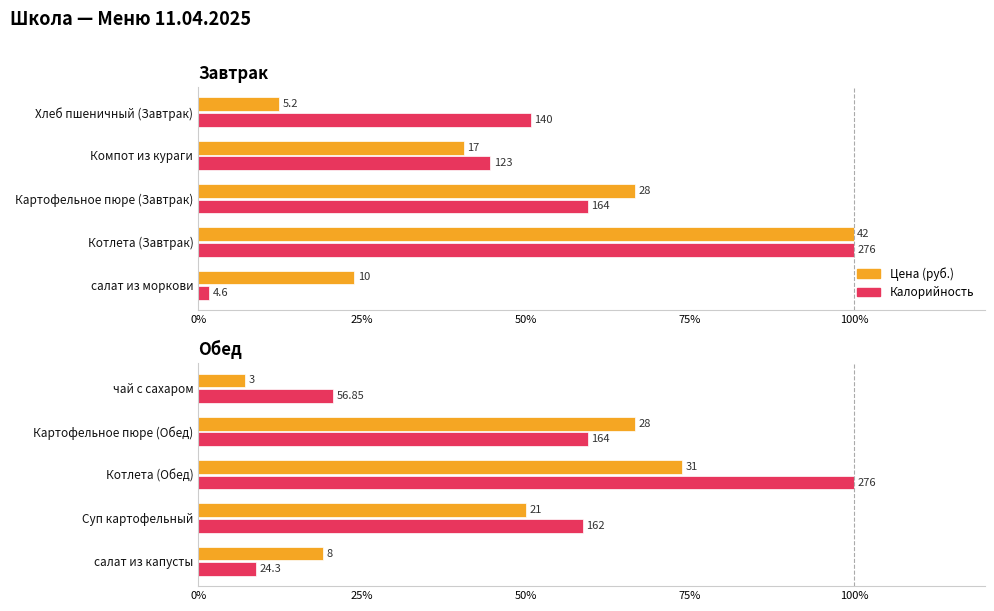

How many bars are there in each group?

2